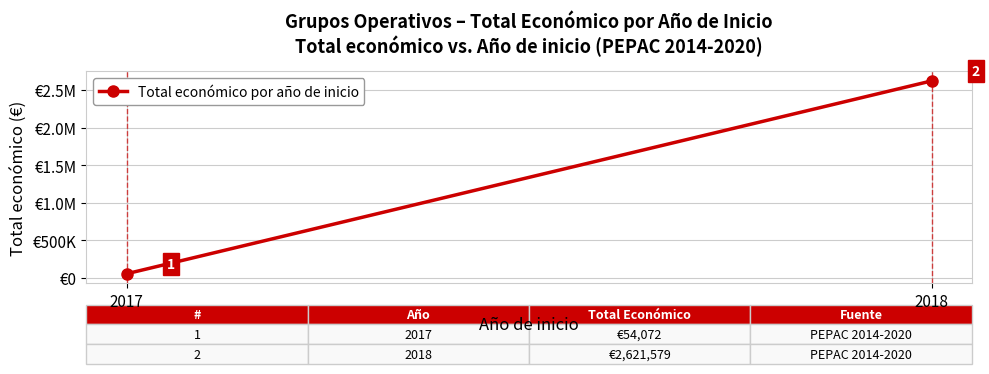

What is the maximum value shown in the chart?

2621579